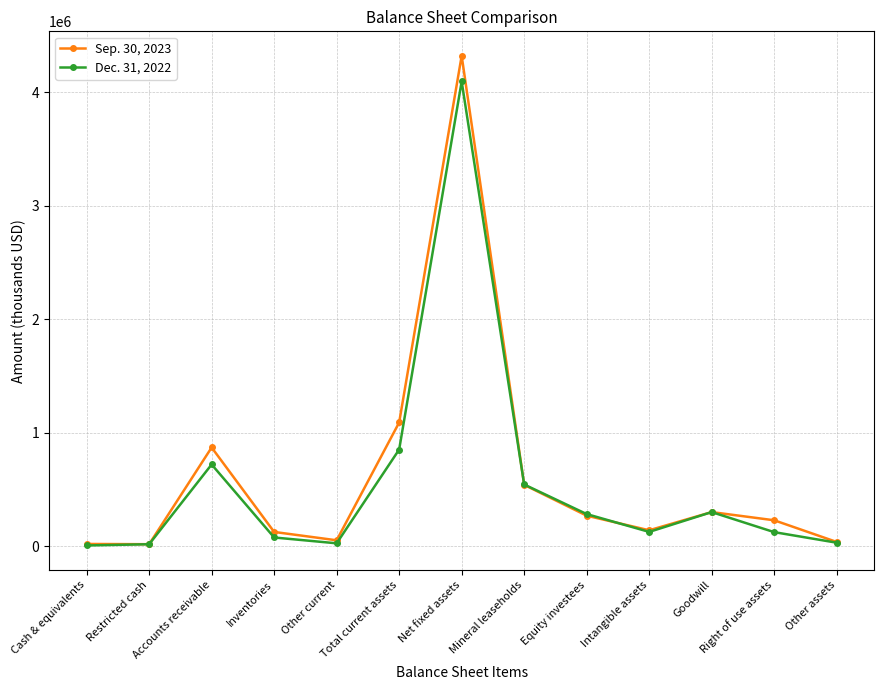

Which series changed the most between Mineral leaseholds and Right of use assets?

Dec. 31, 2022